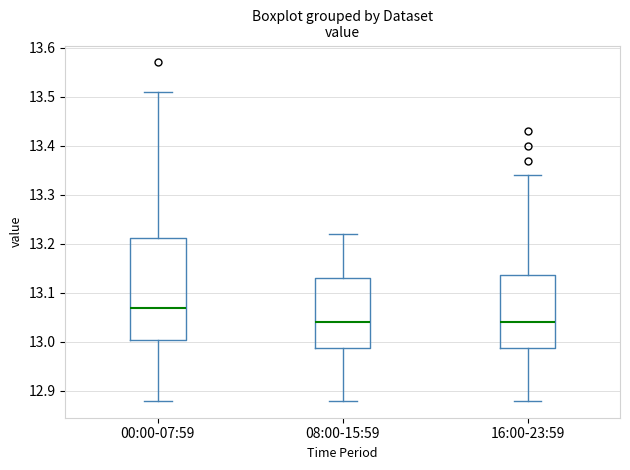

Where is the upper edge of the box for 08:00-15:59 on the y-axis? The values are not printed on the chart, so give them approximately, as read against the axis.

13.13